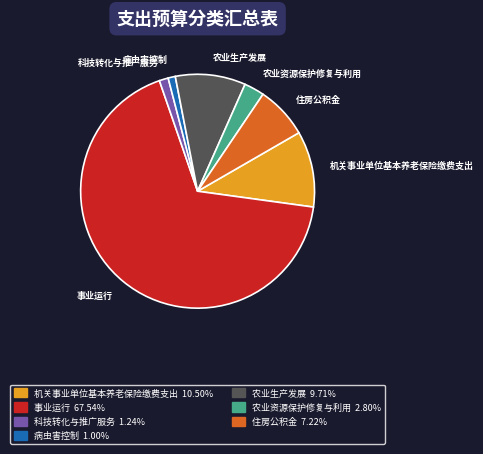

Which slice is the largest?

事业运行